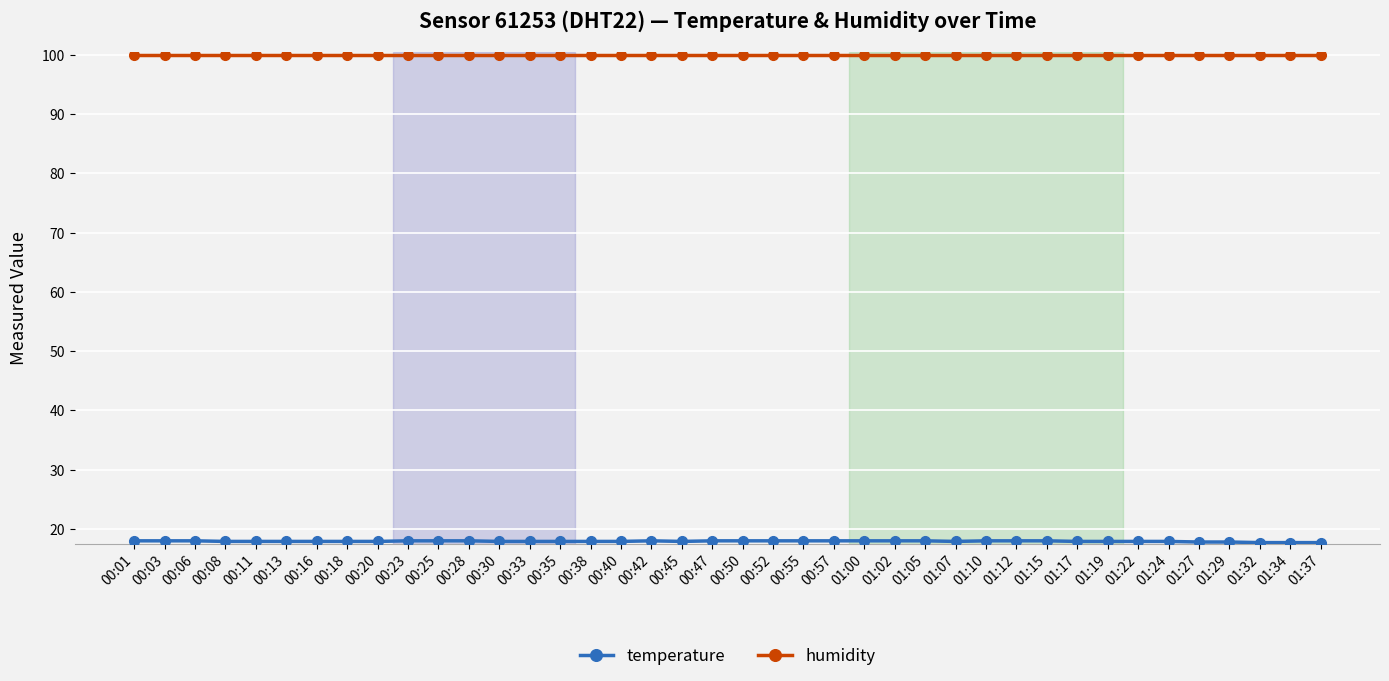

What is the difference between the highest and lowest values at 00:47?

81.9